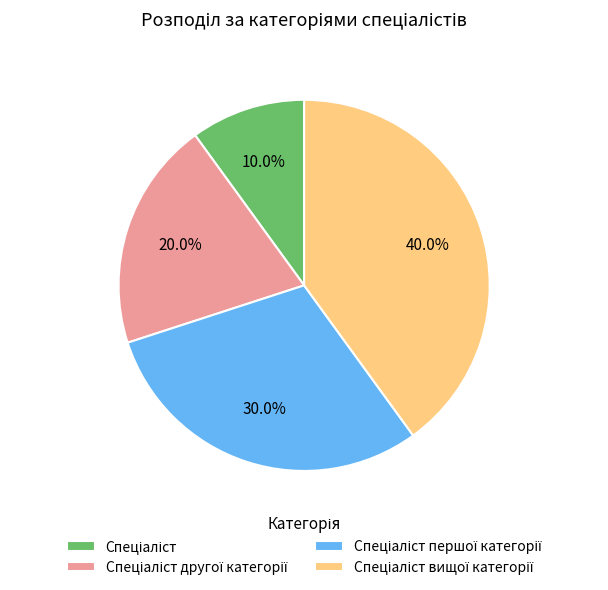

To the nearest percent, what is the difference between the largest and smallest slice percentages?

30%